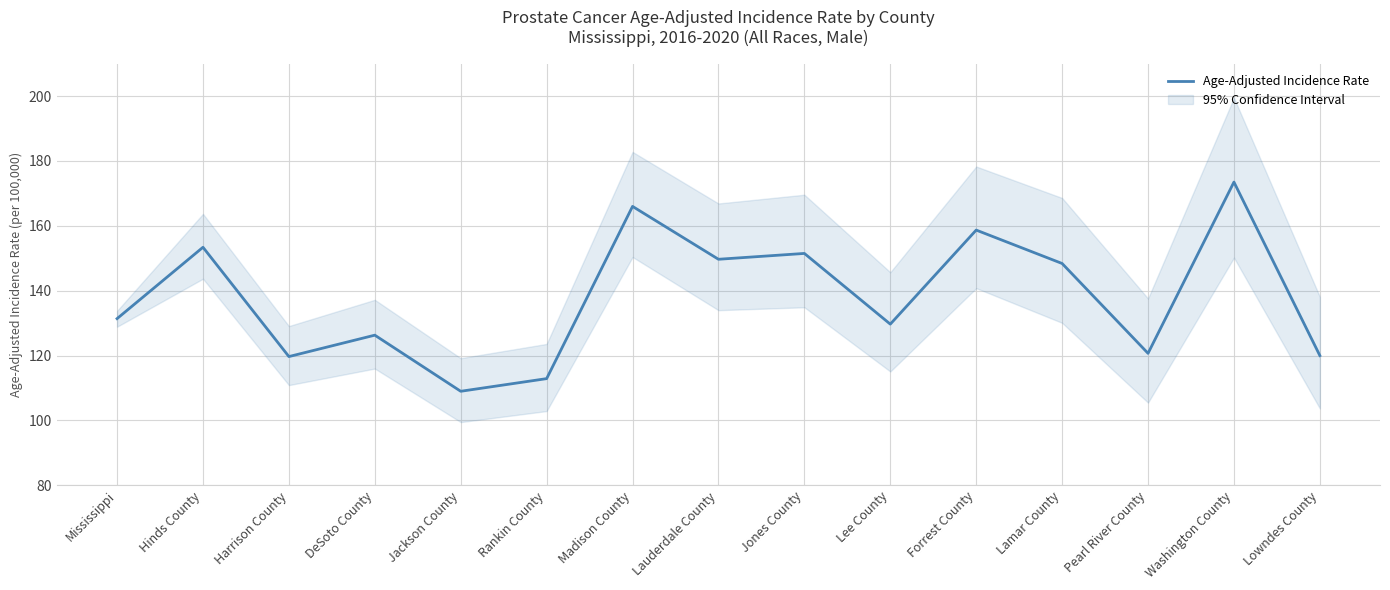

What is the difference between the maximum and second lowest values?

60.6